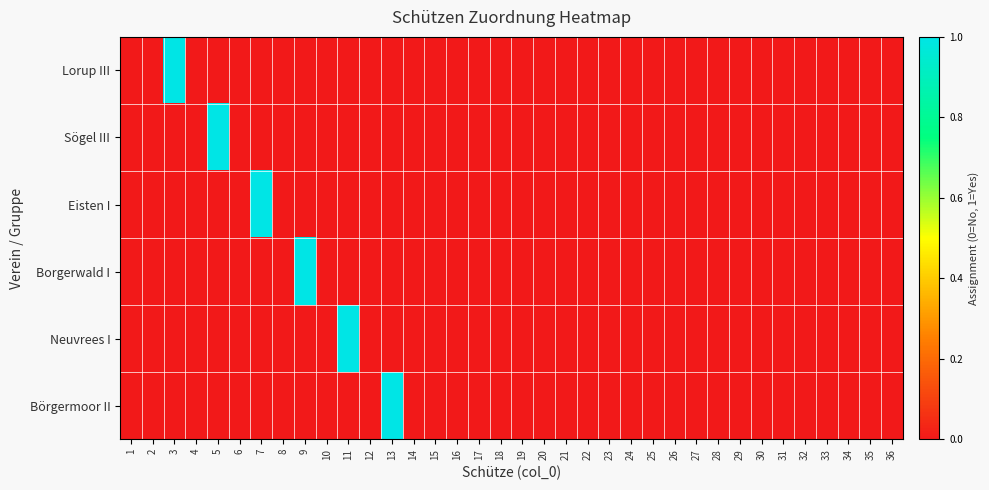

Reading right to left, list all the values displayed in this chart.

Lorup III: 36=0	35=0	34=0	33=0	32=0	31=0	30=0	29=0	28=0	27=0	26=0	25=0	24=0	23=0	22=0	21=0	20=0	19=0	18=0	17=0	16=0	15=0	14=0	13=0	12=0	11=0	10=0	9=0	8=0	7=0	6=0	5=0	4=0	3=1	2=0	1=0
Sögel III: 36=0	35=0	34=0	33=0	32=0	31=0	30=0	29=0	28=0	27=0	26=0	25=0	24=0	23=0	22=0	21=0	20=0	19=0	18=0	17=0	16=0	15=0	14=0	13=0	12=0	11=0	10=0	9=0	8=0	7=0	6=0	5=1	4=0	3=0	2=0	1=0
Eisten I: 36=0	35=0	34=0	33=0	32=0	31=0	30=0	29=0	28=0	27=0	26=0	25=0	24=0	23=0	22=0	21=0	20=0	19=0	18=0	17=0	16=0	15=0	14=0	13=0	12=0	11=0	10=0	9=0	8=0	7=1	6=0	5=0	4=0	3=0	2=0	1=0
Borgerwald I: 36=0	35=0	34=0	33=0	32=0	31=0	30=0	29=0	28=0	27=0	26=0	25=0	24=0	23=0	22=0	21=0	20=0	19=0	18=0	17=0	16=0	15=0	14=0	13=0	12=0	11=0	10=0	9=1	8=0	7=0	6=0	5=0	4=0	3=0	2=0	1=0
Neuvrees I: 36=0	35=0	34=0	33=0	32=0	31=0	30=0	29=0	28=0	27=0	26=0	25=0	24=0	23=0	22=0	21=0	20=0	19=0	18=0	17=0	16=0	15=0	14=0	13=0	12=0	11=1	10=0	9=0	8=0	7=0	6=0	5=0	4=0	3=0	2=0	1=0
Börgermoor II: 36=0	35=0	34=0	33=0	32=0	31=0	30=0	29=0	28=0	27=0	26=0	25=0	24=0	23=0	22=0	21=0	20=0	19=0	18=0	17=0	16=0	15=0	14=0	13=1	12=0	11=0	10=0	9=0	8=0	7=0	6=0	5=0	4=0	3=0	2=0	1=0